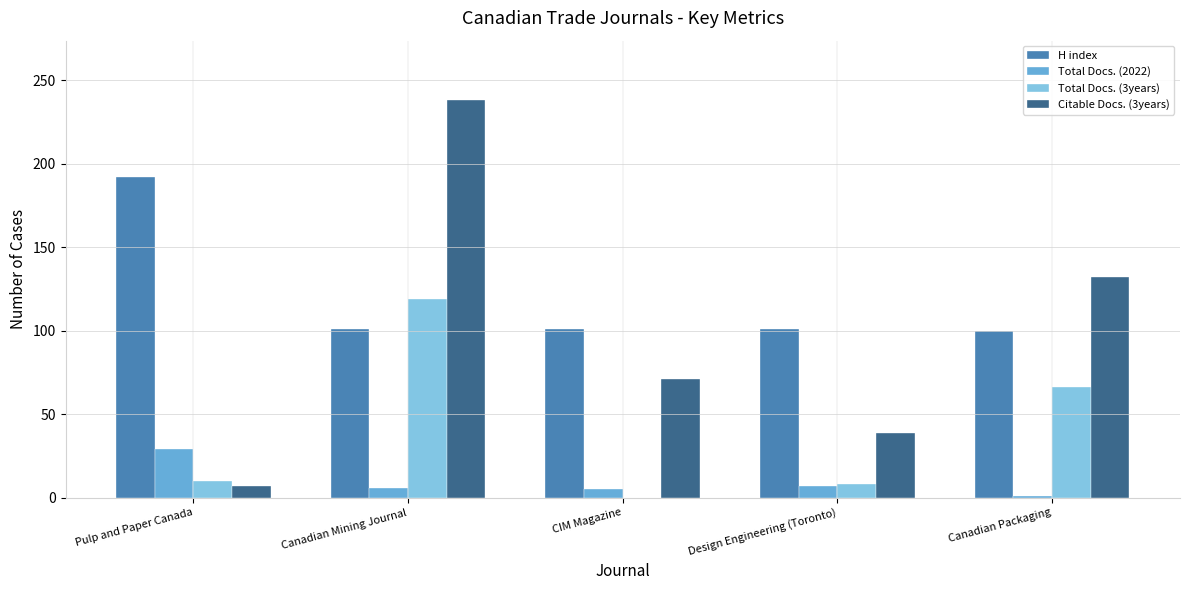

What is the approximate value of H index at Design Engineering (Toronto)?

101